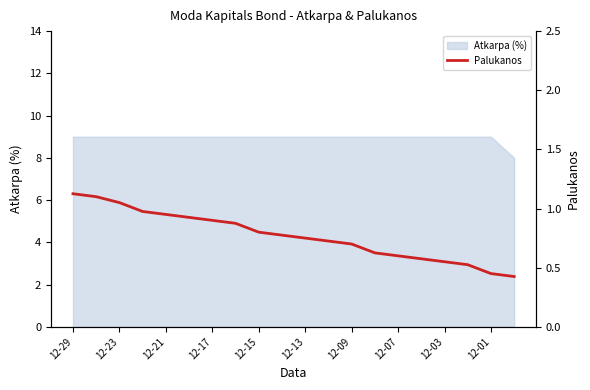

At which category does the chart reach its peak across all series?

12-29